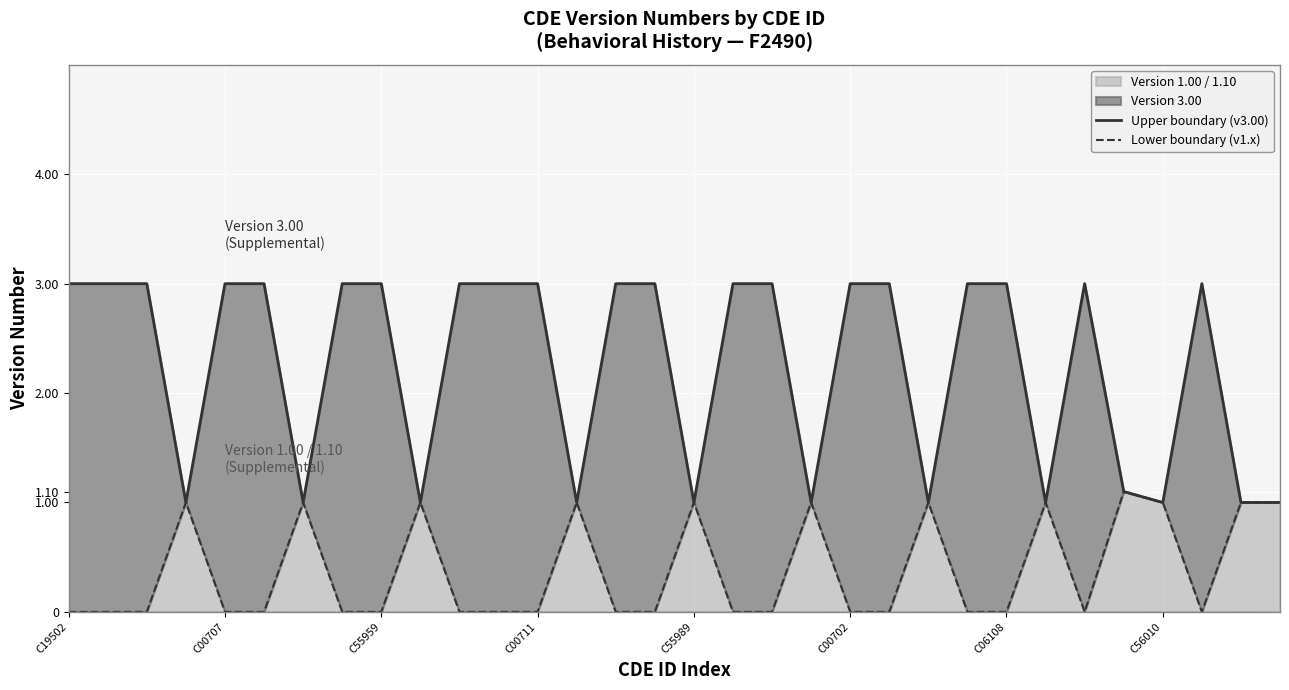

True or false: Upper boundary (v3.00) has a value of 1.0 at C55989.

True